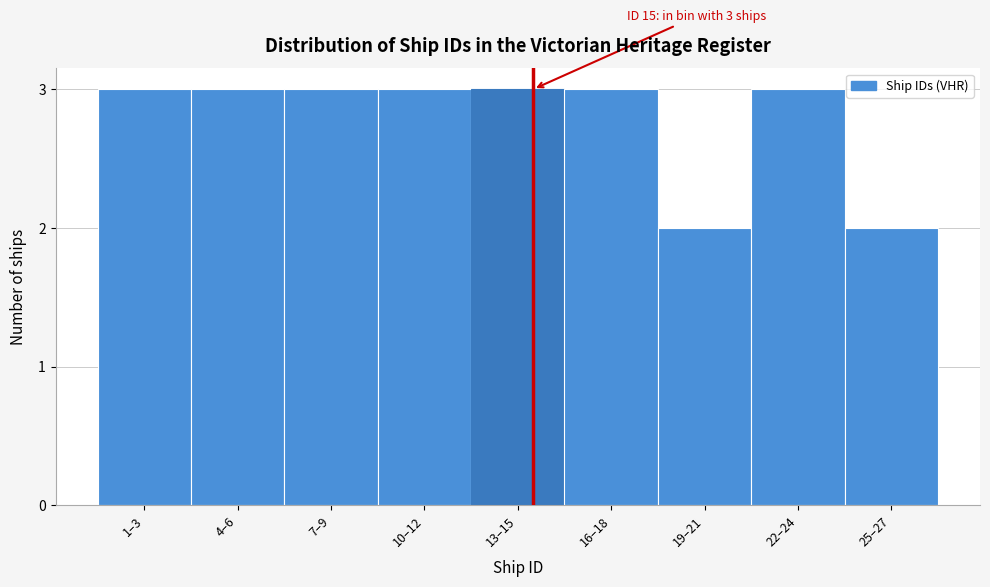

Reading left to right, transcribe all the data shown in this chart.

1–3=3	4–6=3	7–9=3	10–12=3	13–15=3	16–18=3	19–21=2	22–24=3	25–27=2